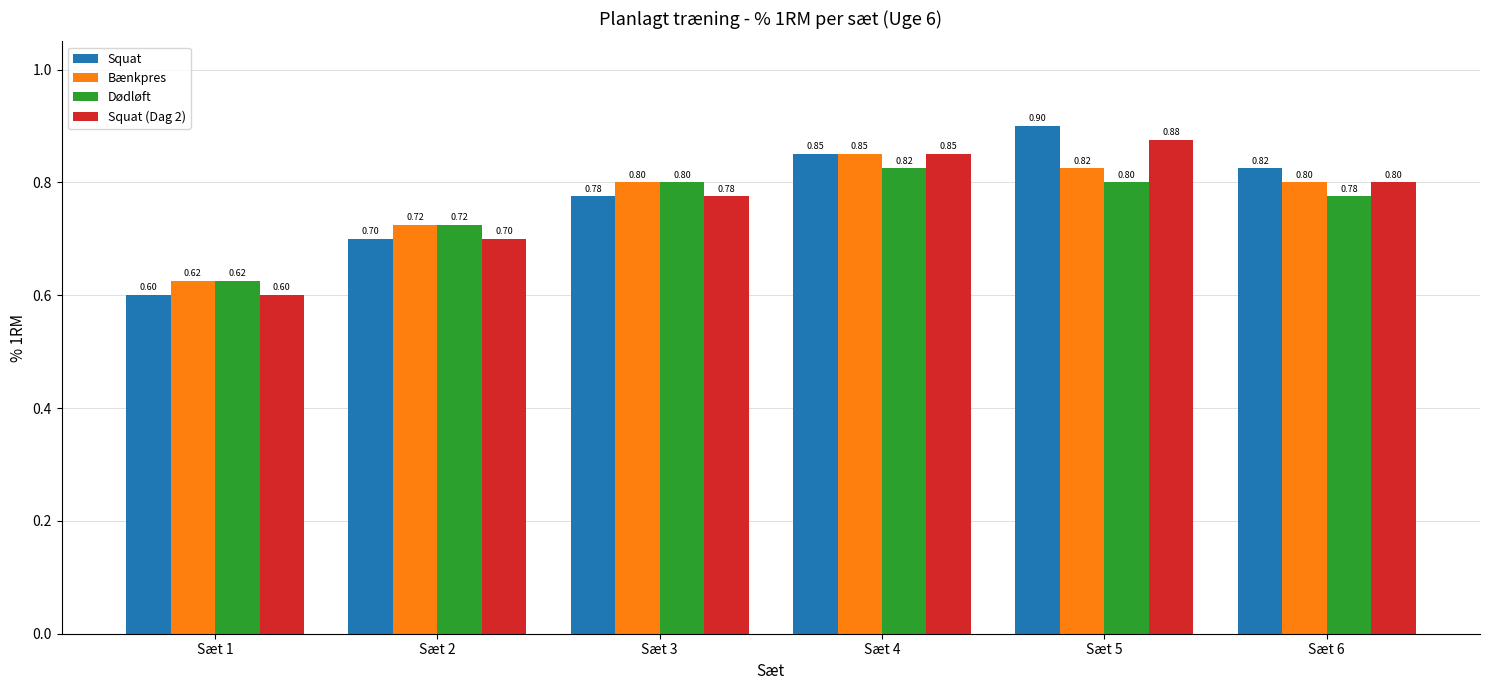

List the series in order of their peak value, highest first.

Squat, Squat (Dag 2), Bænkpres, Dødløft